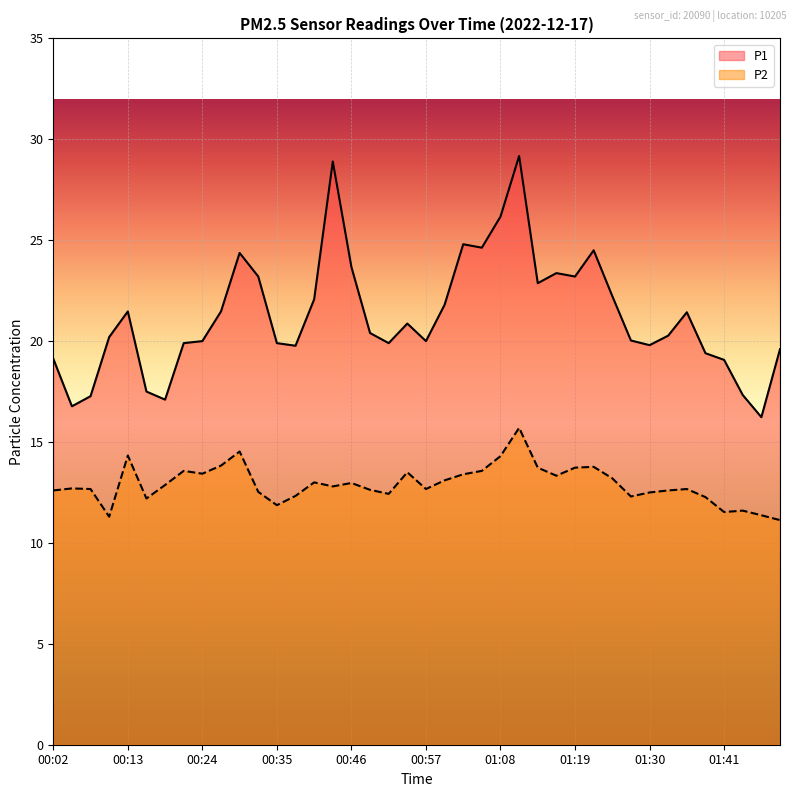

Is it true that P2 equals 6.1 at 00:21?

False